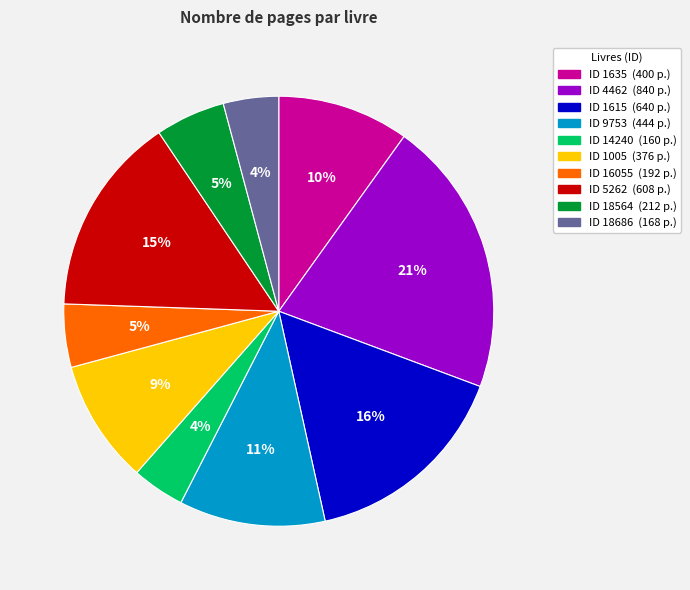

To the nearest percent, what is the difference between the largest and smallest slice percentages?

17%